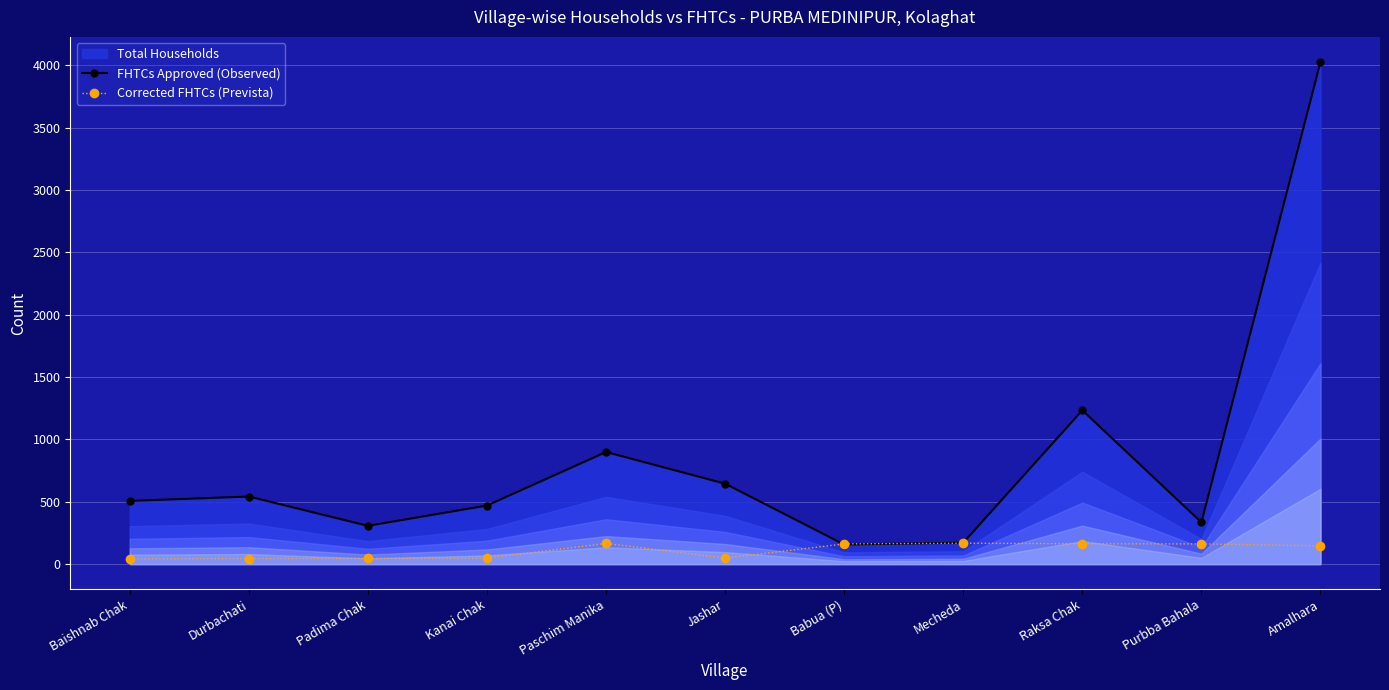

At which label is FHTCs Approved (Observed) closest to 2092?

Raksa Chak